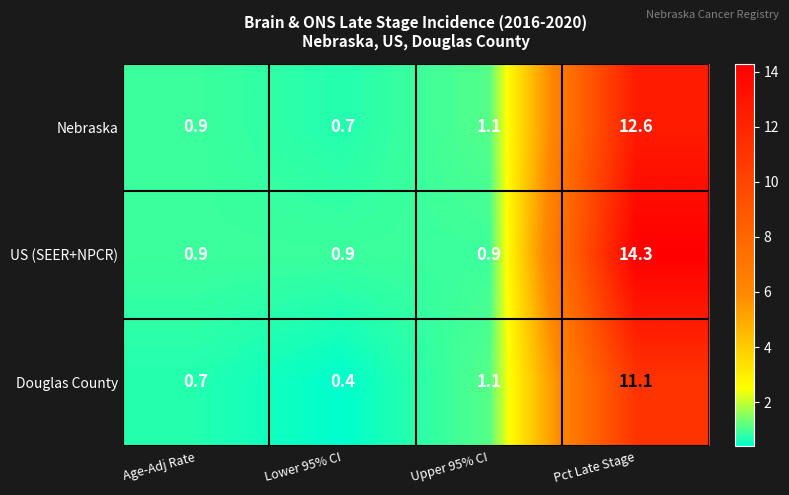

True or false: US (SEER+NPCR) has a value of 14.3 at Pct Late Stage.

True